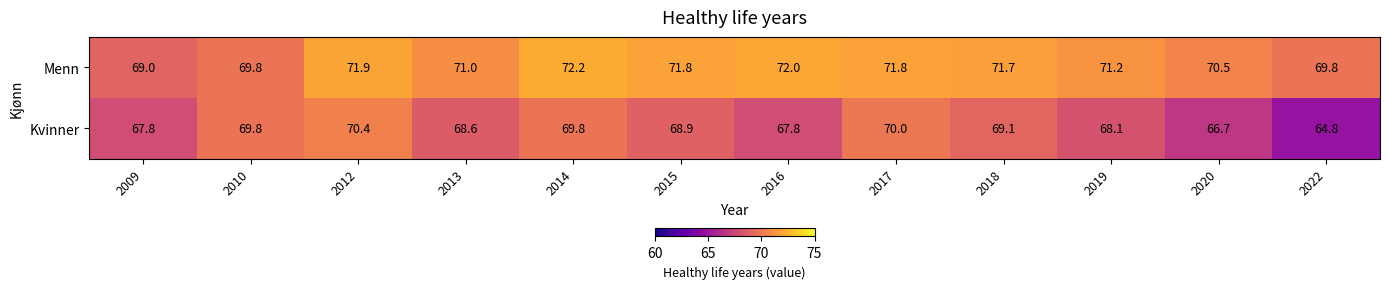

Reading left to right, extract all data points from this chart.

Menn: 2009=69.0	2010=69.8	2012=71.9	2013=71.0	2014=72.2	2015=71.8	2016=72.0	2017=71.8	2018=71.7	2019=71.2	2020=70.5	2022=69.8
Kvinner: 2009=67.8	2010=69.8	2012=70.4	2013=68.6	2014=69.8	2015=68.9	2016=67.8	2017=70.0	2018=69.1	2019=68.1	2020=66.7	2022=64.8